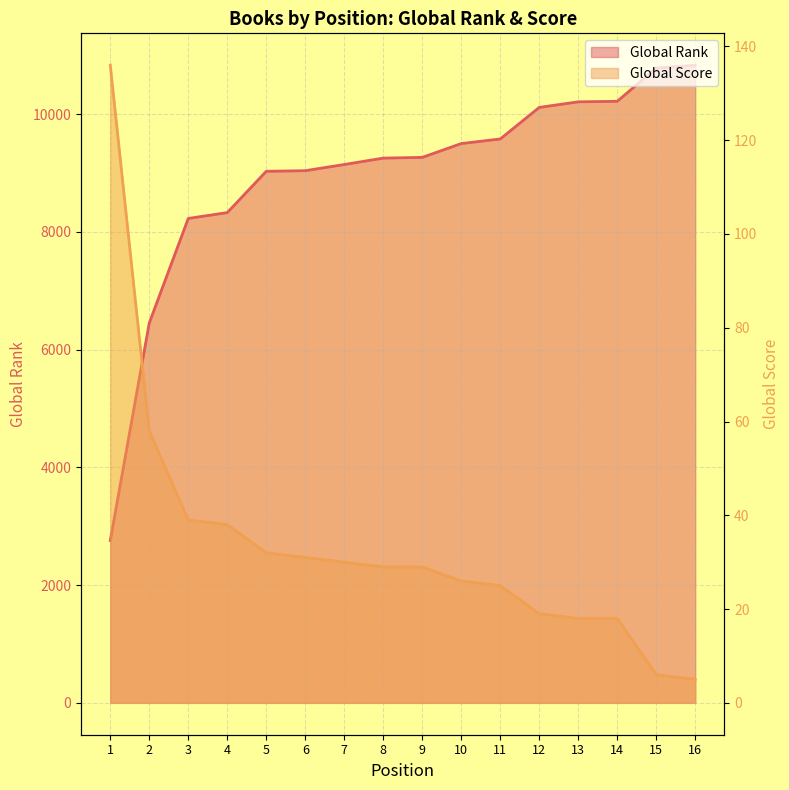

Between 13 and 15, which series saw the biggest shift?

Global Rank